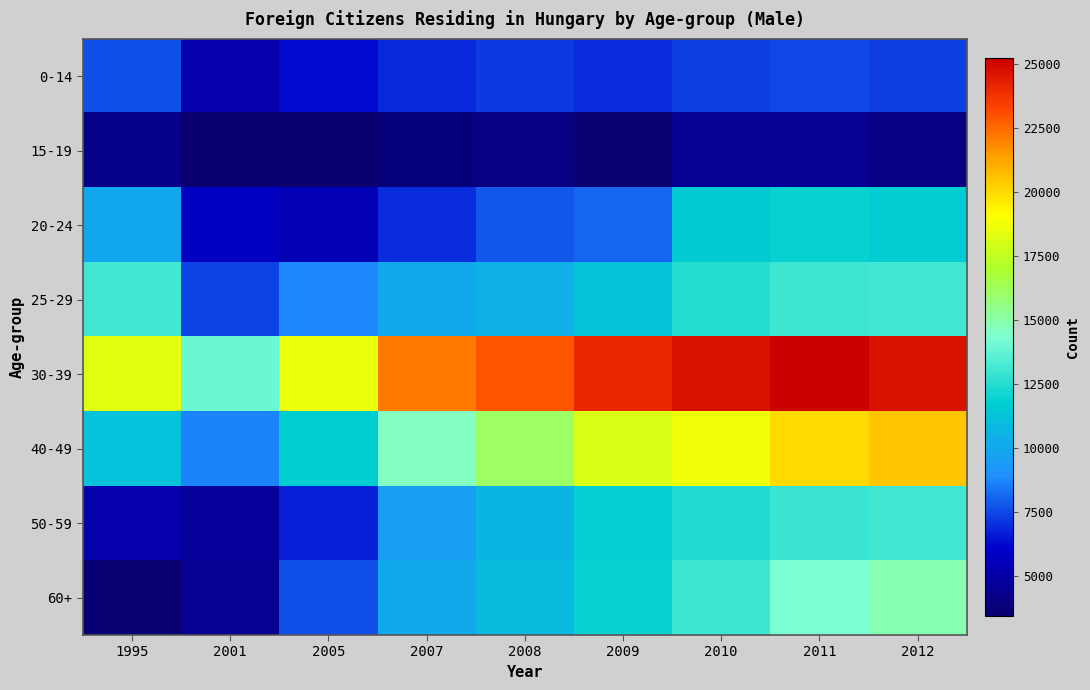

Which has a higher value, 2009 or 2011?

2011